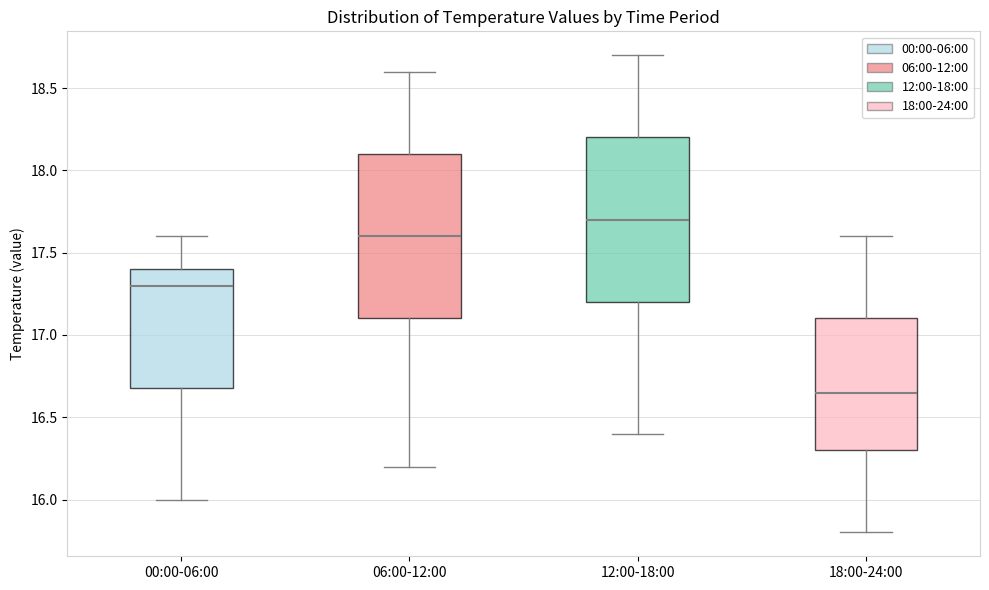

Which box's median line is the highest?

12:00-18:00